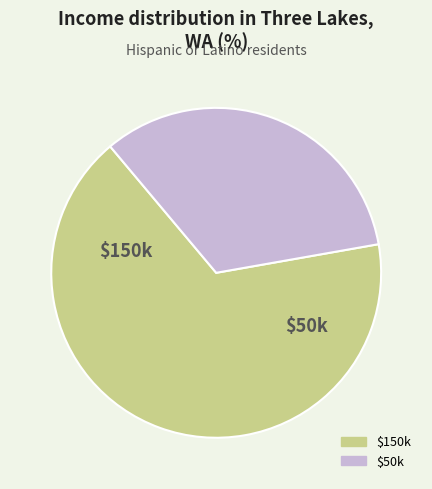

Is there a majority slice in this chart?

Yes